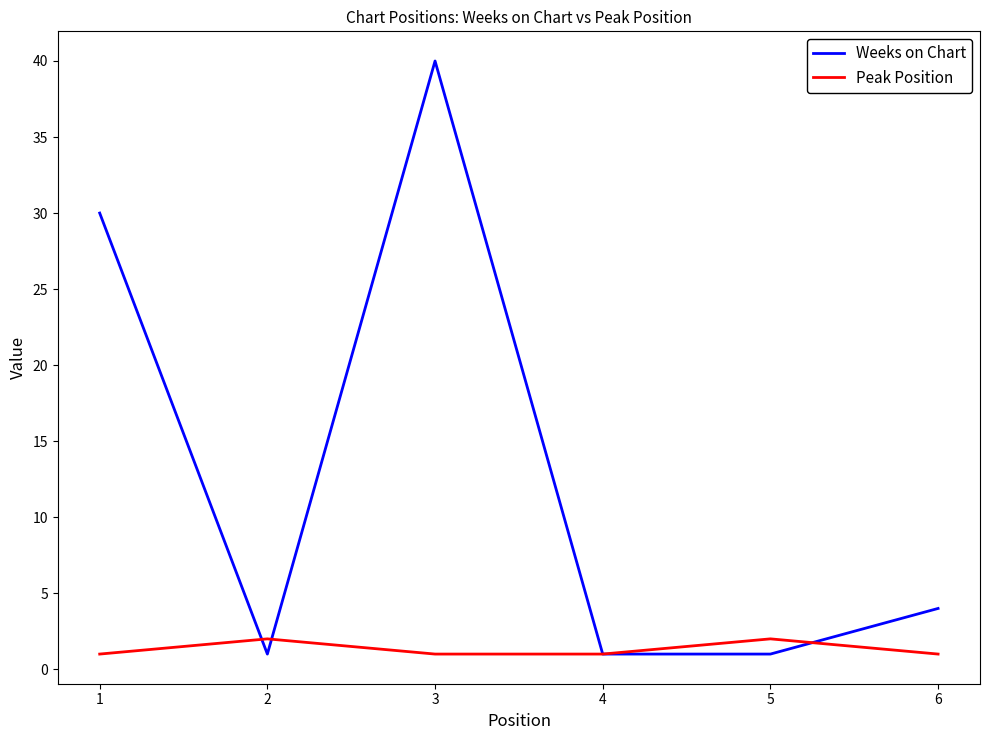

How many lines are shown in the chart?

2